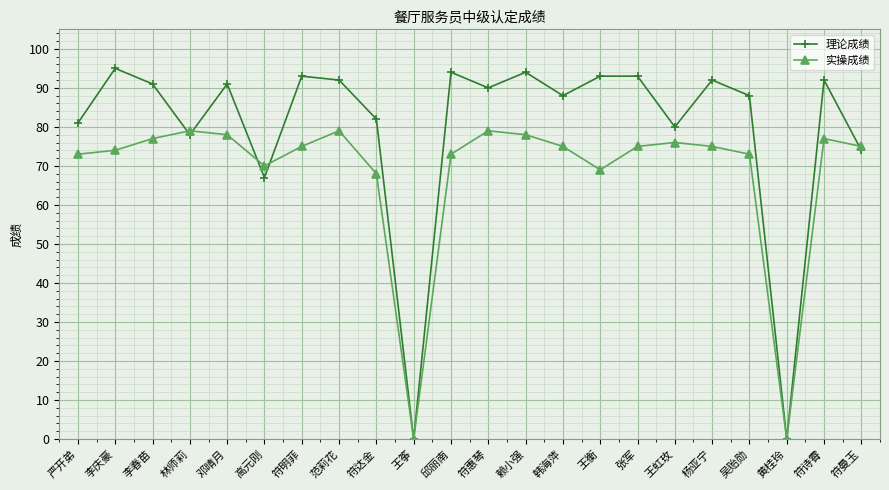

How many lines are shown in the chart?

2